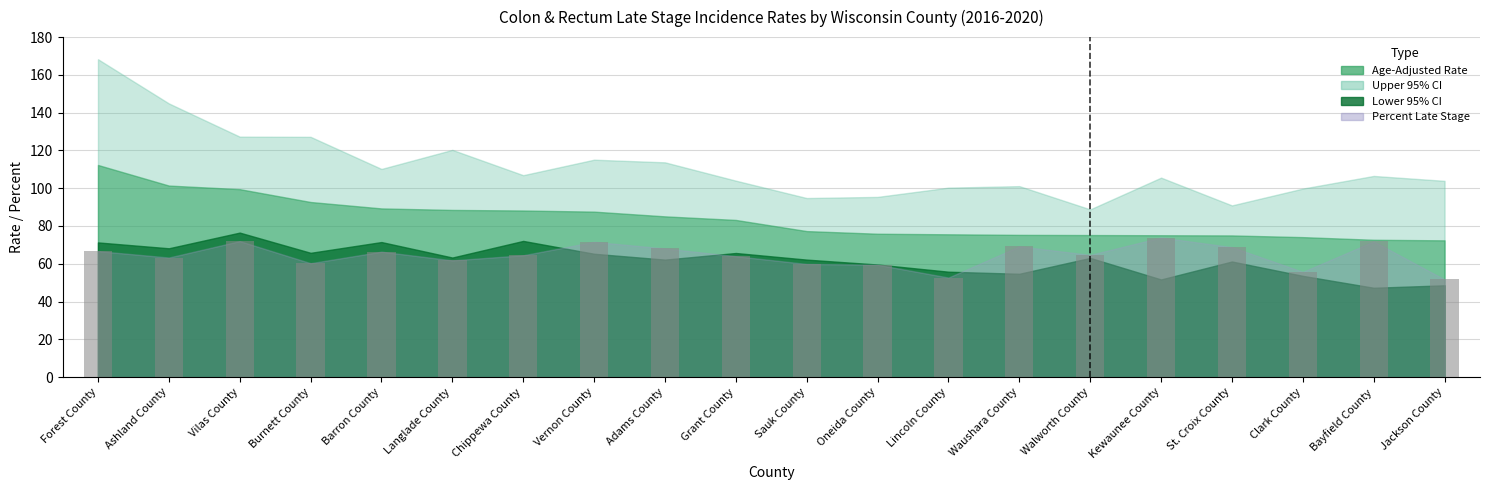

The chart shows a value of 82.5 at Langlade County. True or false?

False